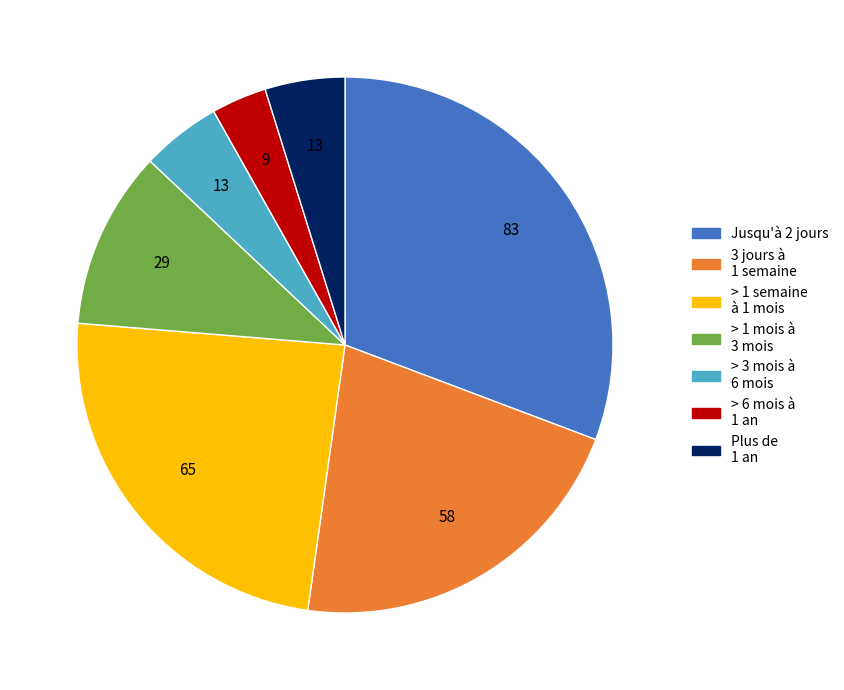

True or false: > 3 mois à 6 mois accounts for 5% of the total.

True